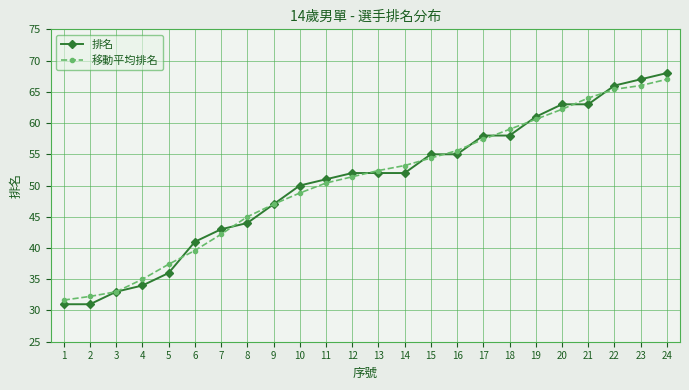

What is the difference between the maximum and minimum values in the 移動平均排名 series?

35.3